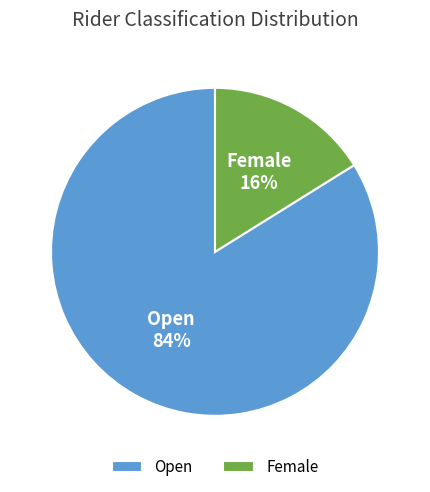

Is there any slice that represents more than half of the pie?

Yes